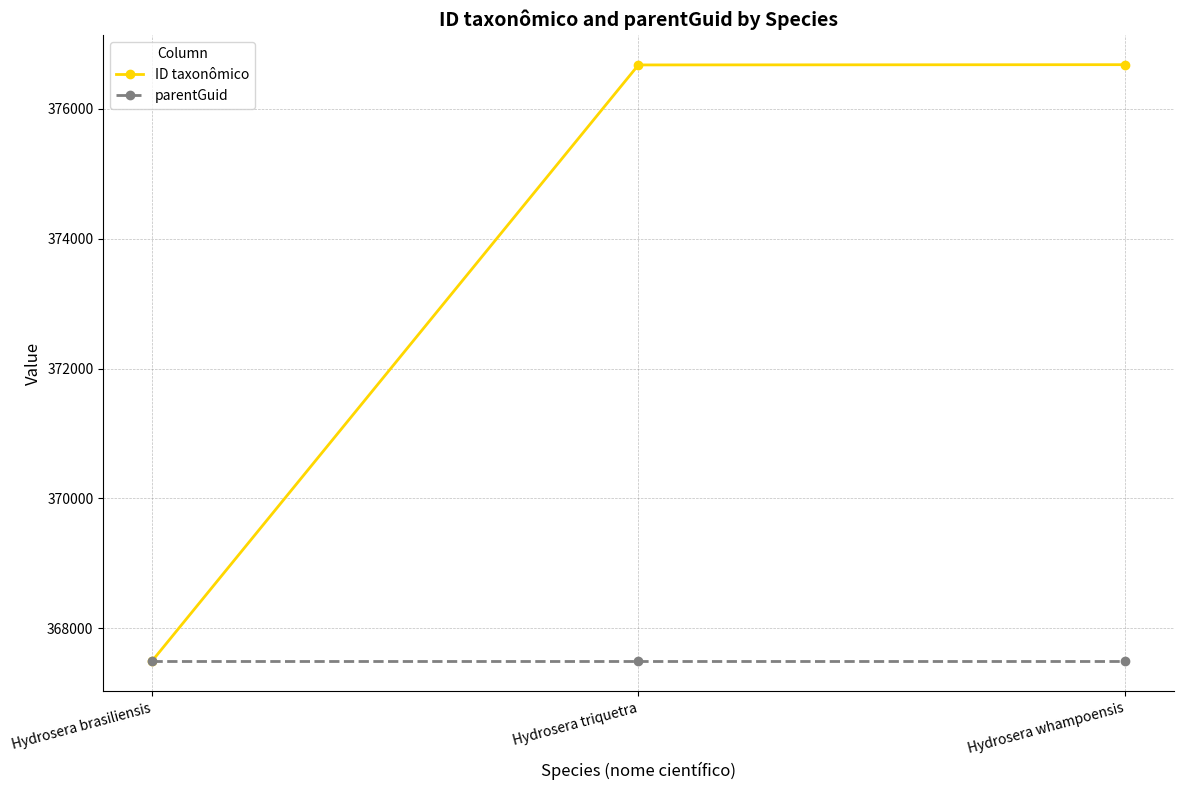

How many lines are shown in the chart?

2